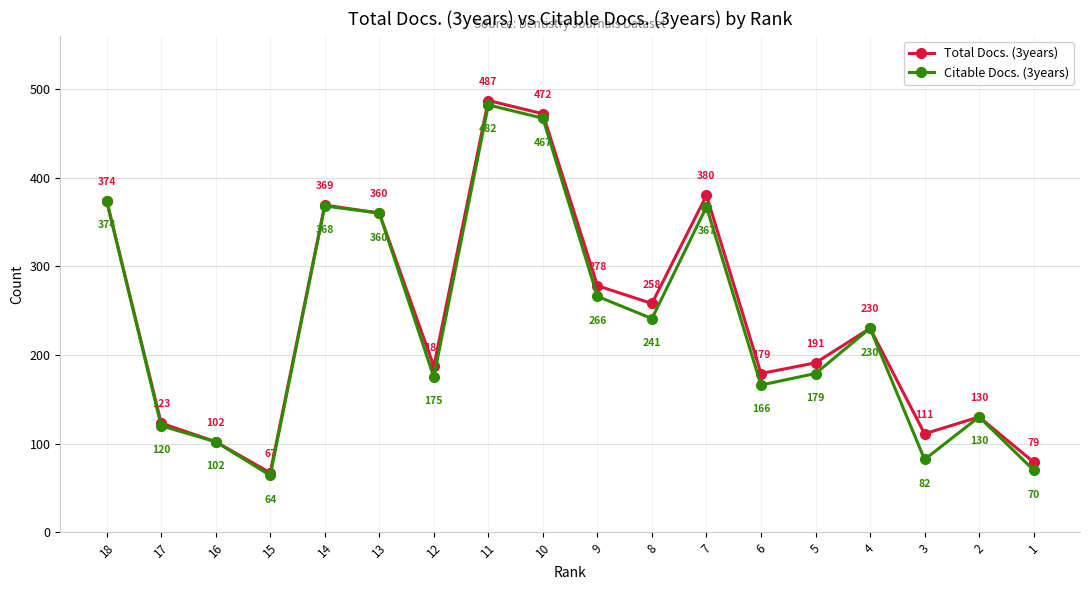

Where does the Total Docs. (3years) series first go above 230?

18